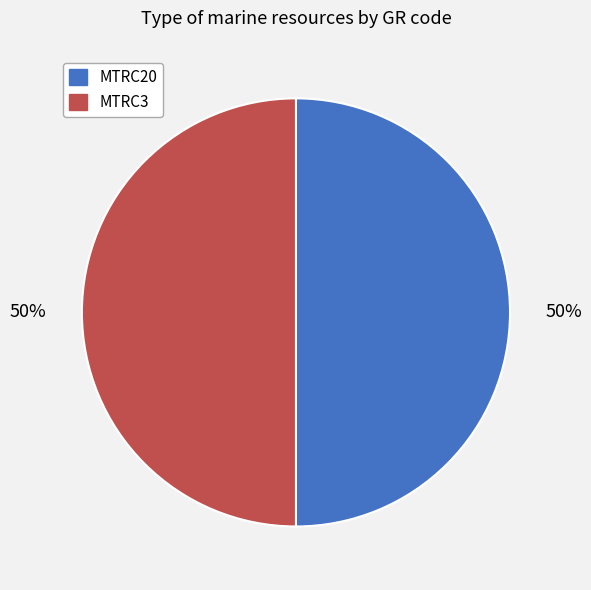

To the nearest percent, what percentage of the pie is MTRC20?

50%